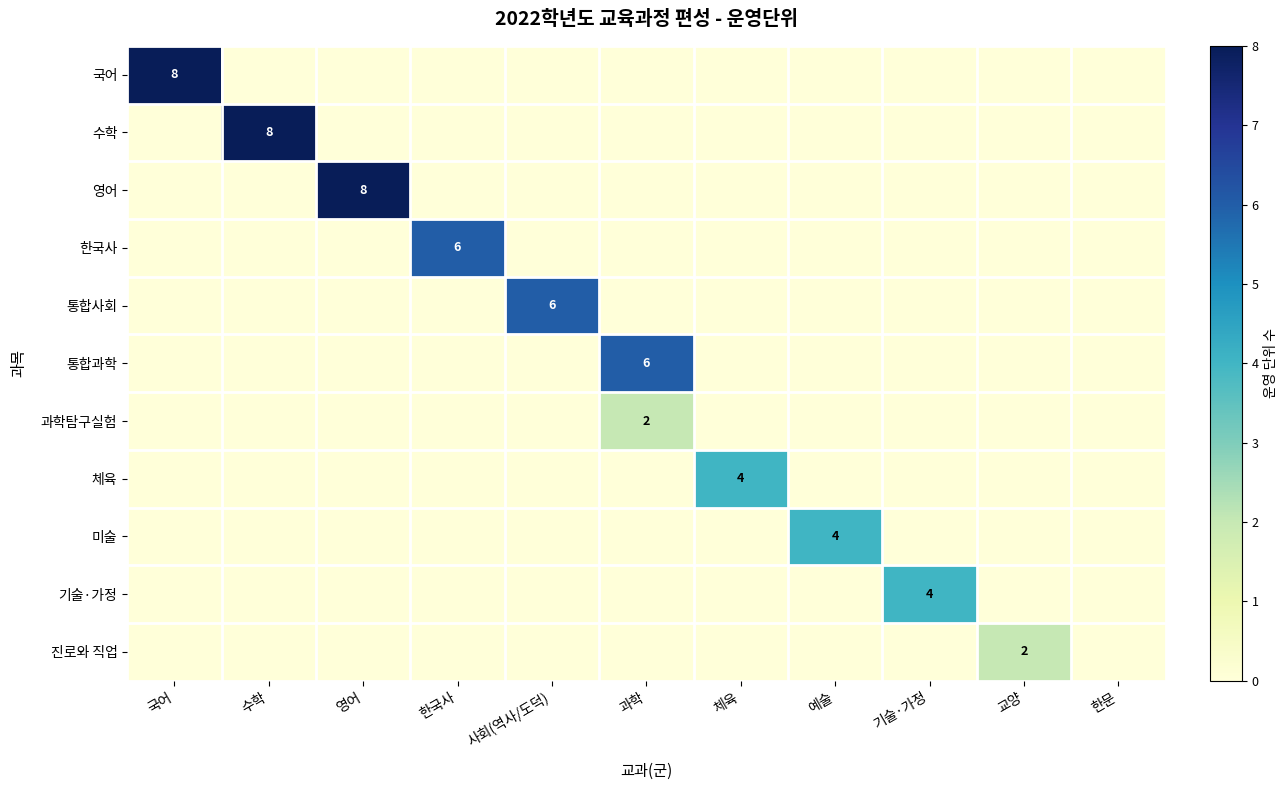

Which series has the largest range (max minus min)?

국어